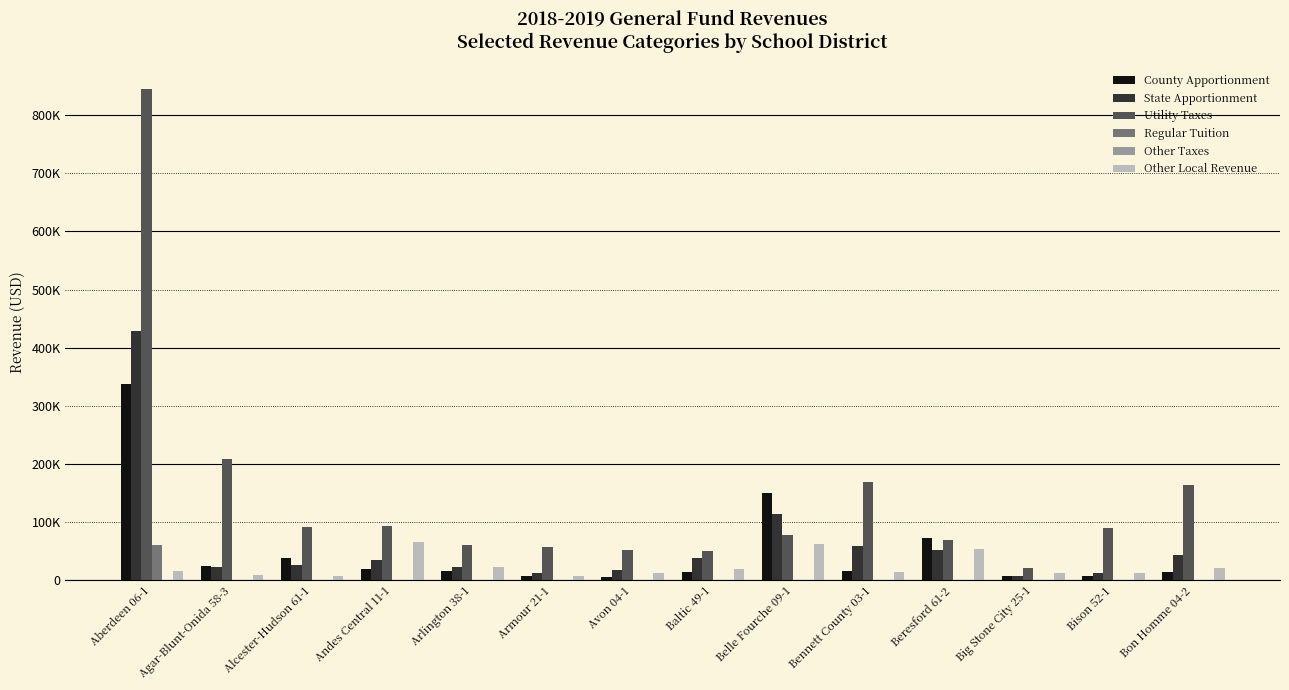

Are the bars grouped side by side (vs. stacked)?

Yes